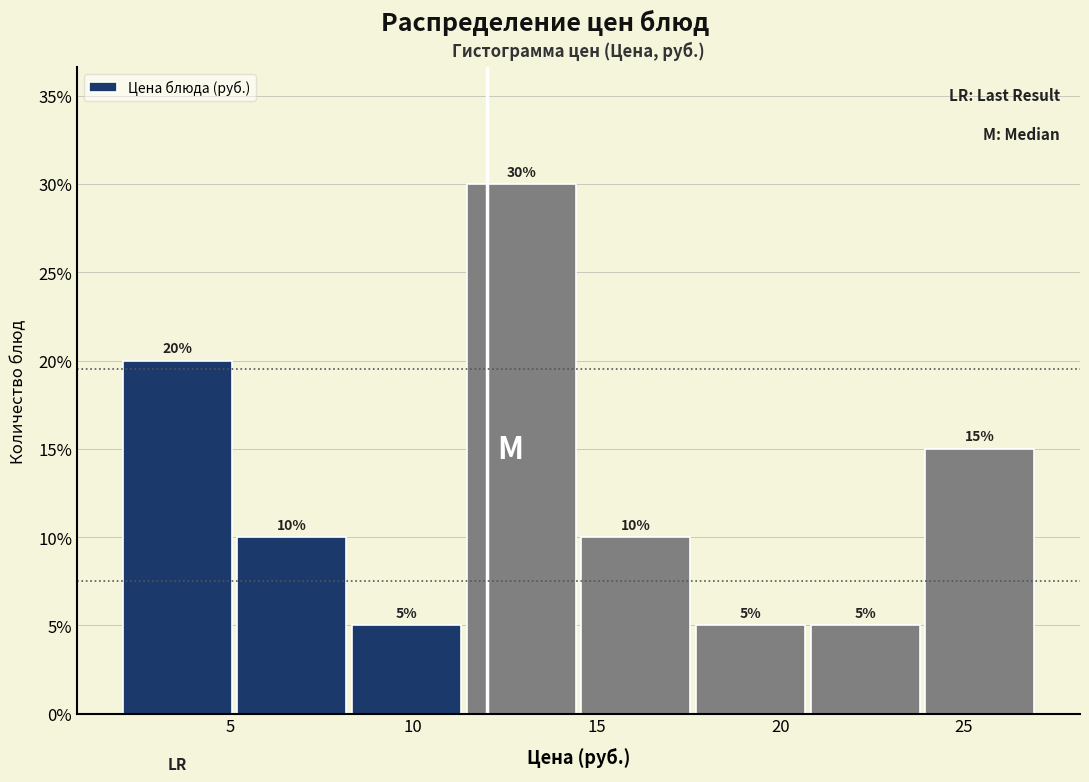

Reading left to right, list every bar in this chart as the range it spans on the x-axis followed by its height. The bar edges are not printed on the chart, so give them approximately, as read against the axis.

2.0 to 5.0: 20
5.0 to 8.5: 10
8.5 to 11.5: 5
11.5 to 14.5: 30
14.5 to 17.5: 10
17.5 to 21.0: 5
21.0 to 24.0: 5
24.0 to 27.0: 15